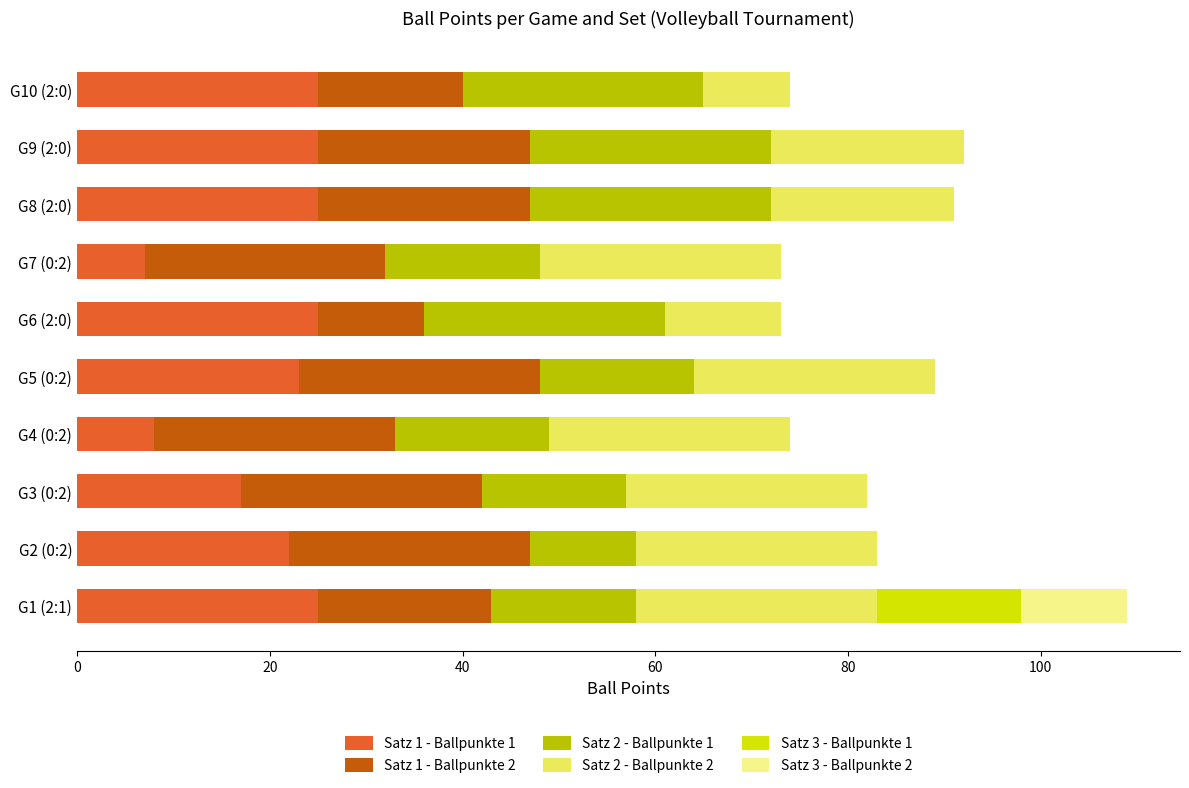

The value of Satz 1 - Ballpunkte 1 at G10 (2:0) is 8. True or false?

False